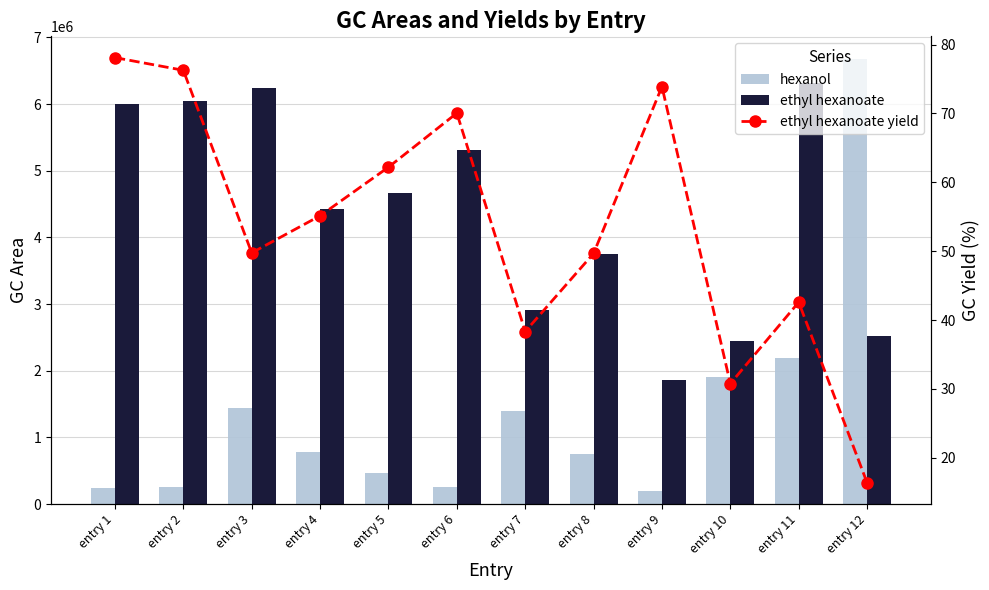

At which label does hexanol reach its minimum?

entry 9